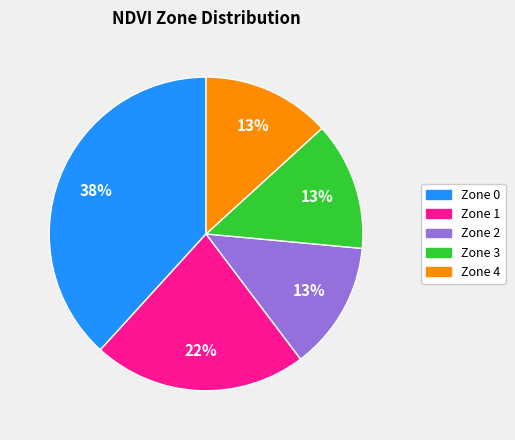

Between Zone 3 and Zone 0, which is larger?

Zone 0